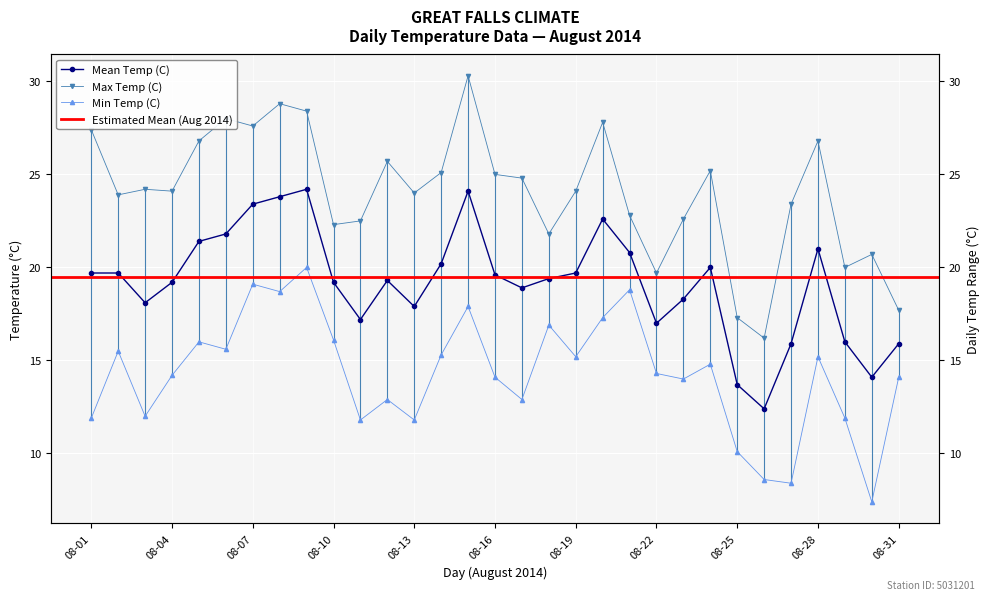

Which series has the largest total across all categories?

Max Temp (C)